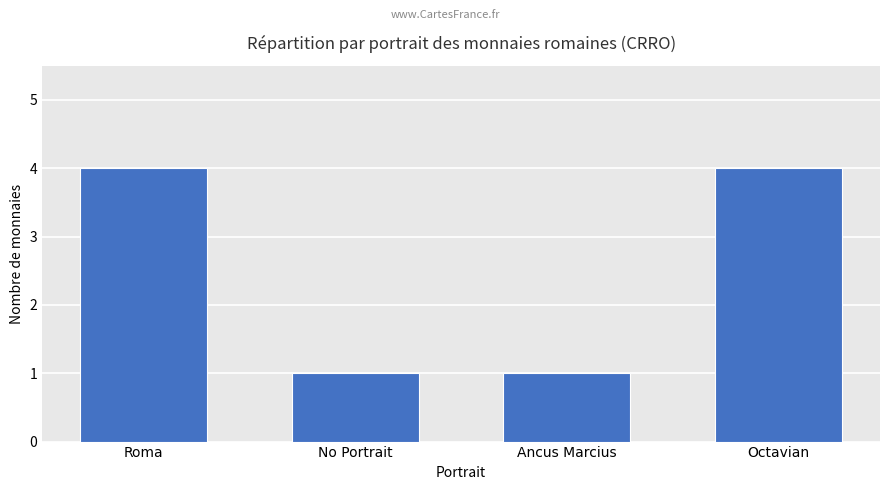

How many data points are less than 4?

2